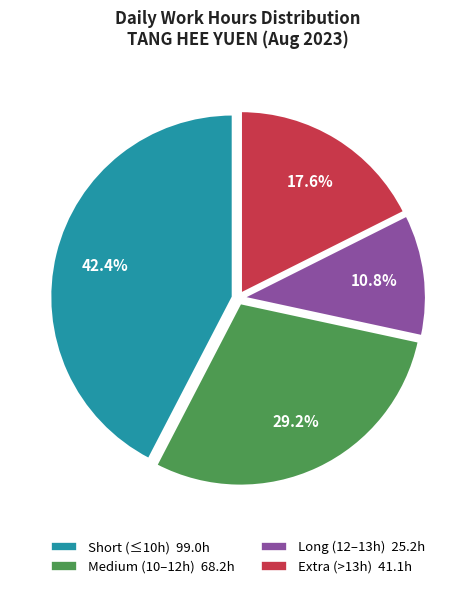

Count the number of slices in the pie.

4